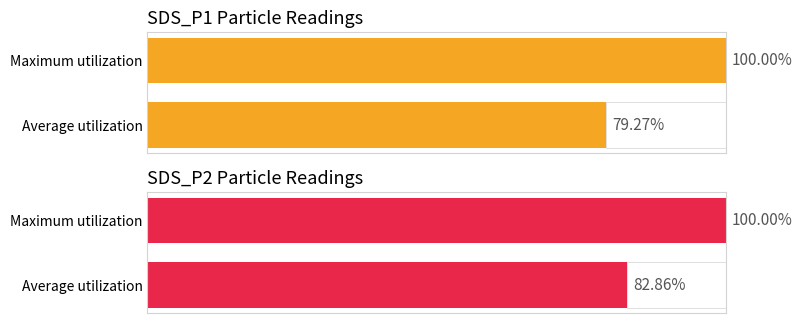

What are all the series names shown in the legend?

SDS_P1, SDS_P2